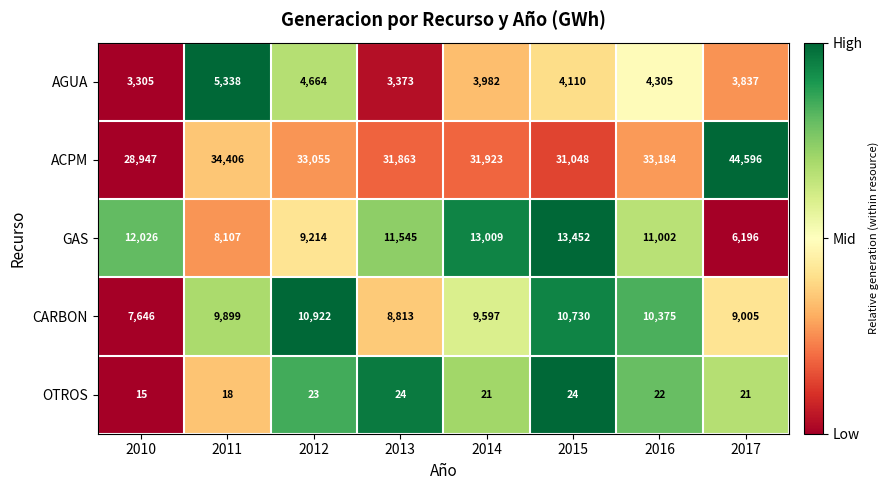

True or false: GAS has a value of 9233 at 2017.

False